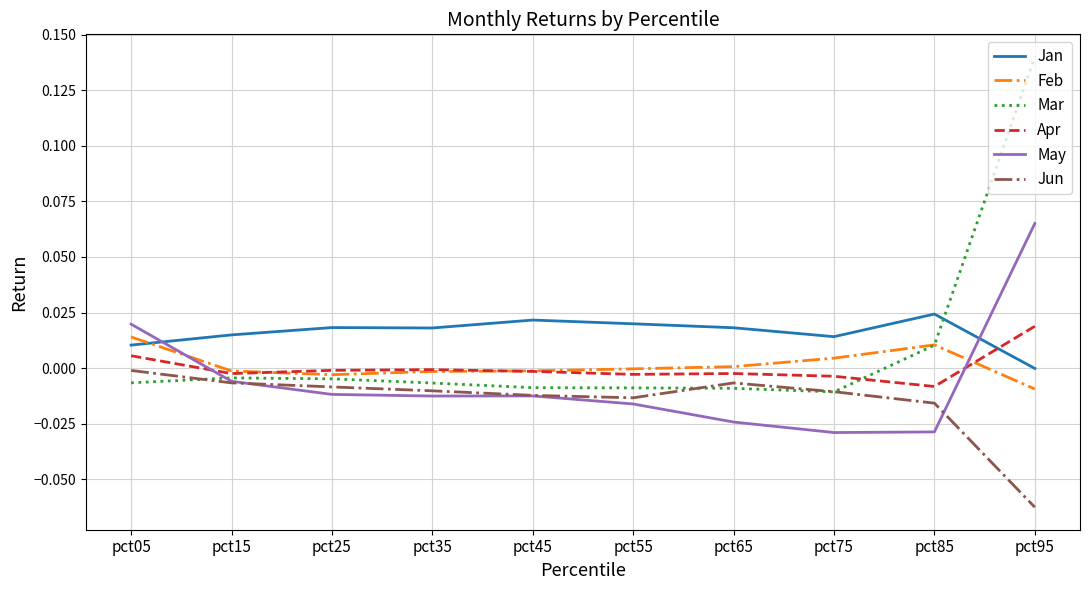

The Feb series shows -0.0 at pct95. True or false?

True